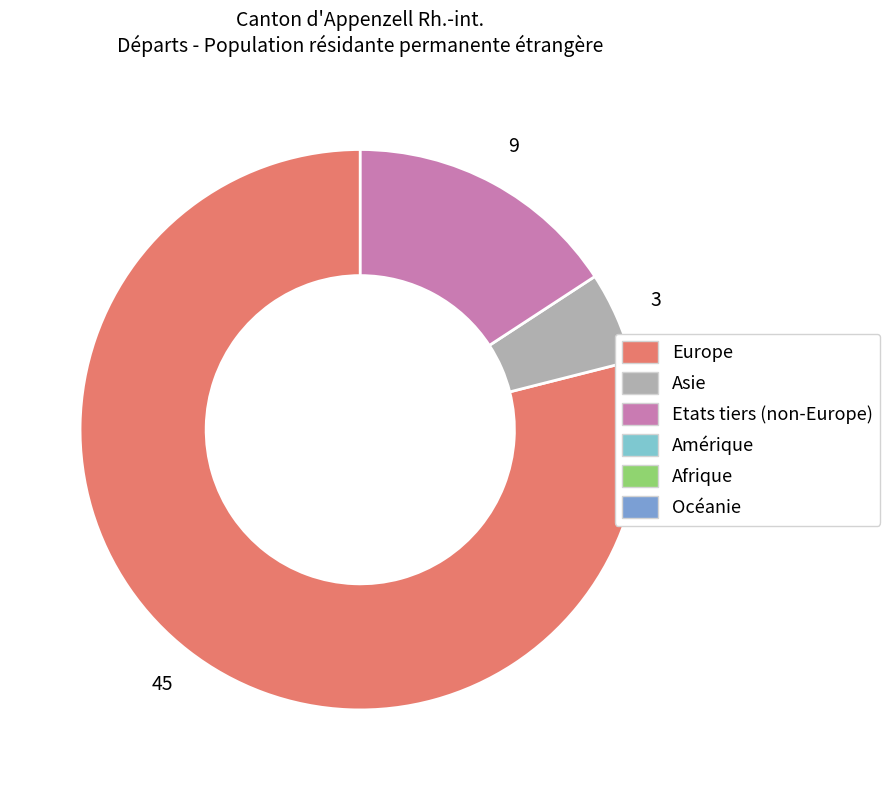

Is there a majority slice in this chart?

Yes